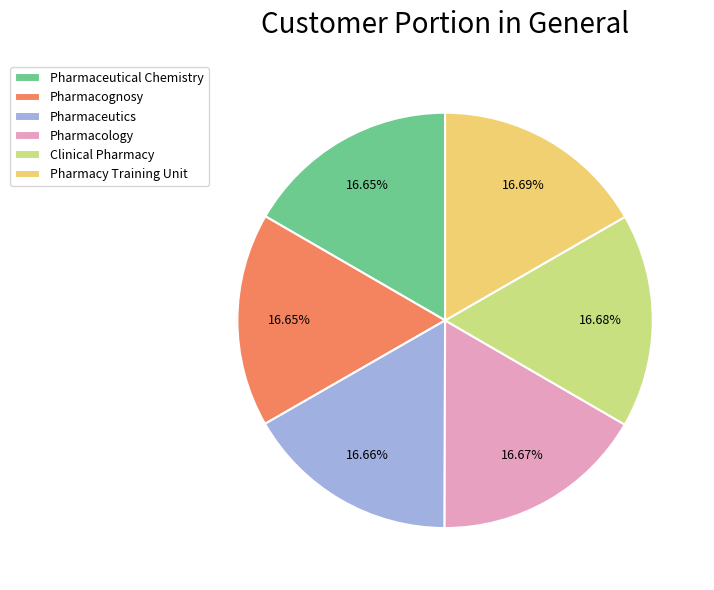

True or false: Clinical Pharmacy accounts for 17% of the total.

True